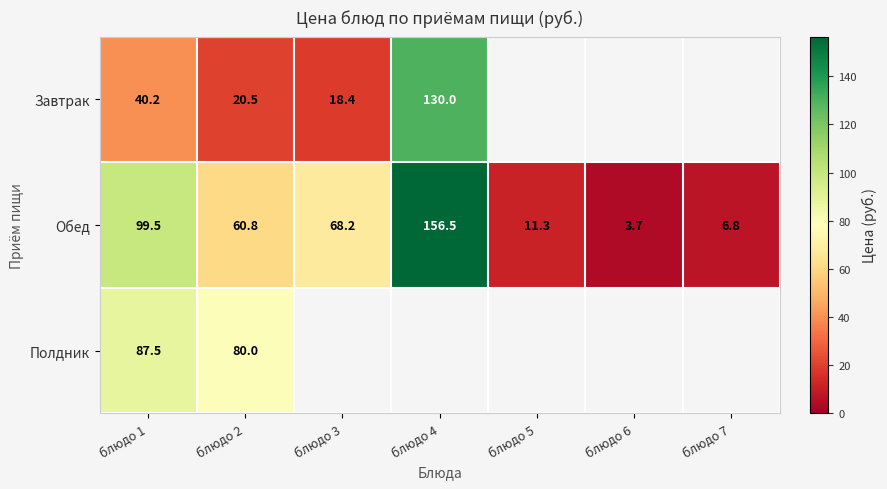

What is the total value across all series at блюдо 5?

11.3